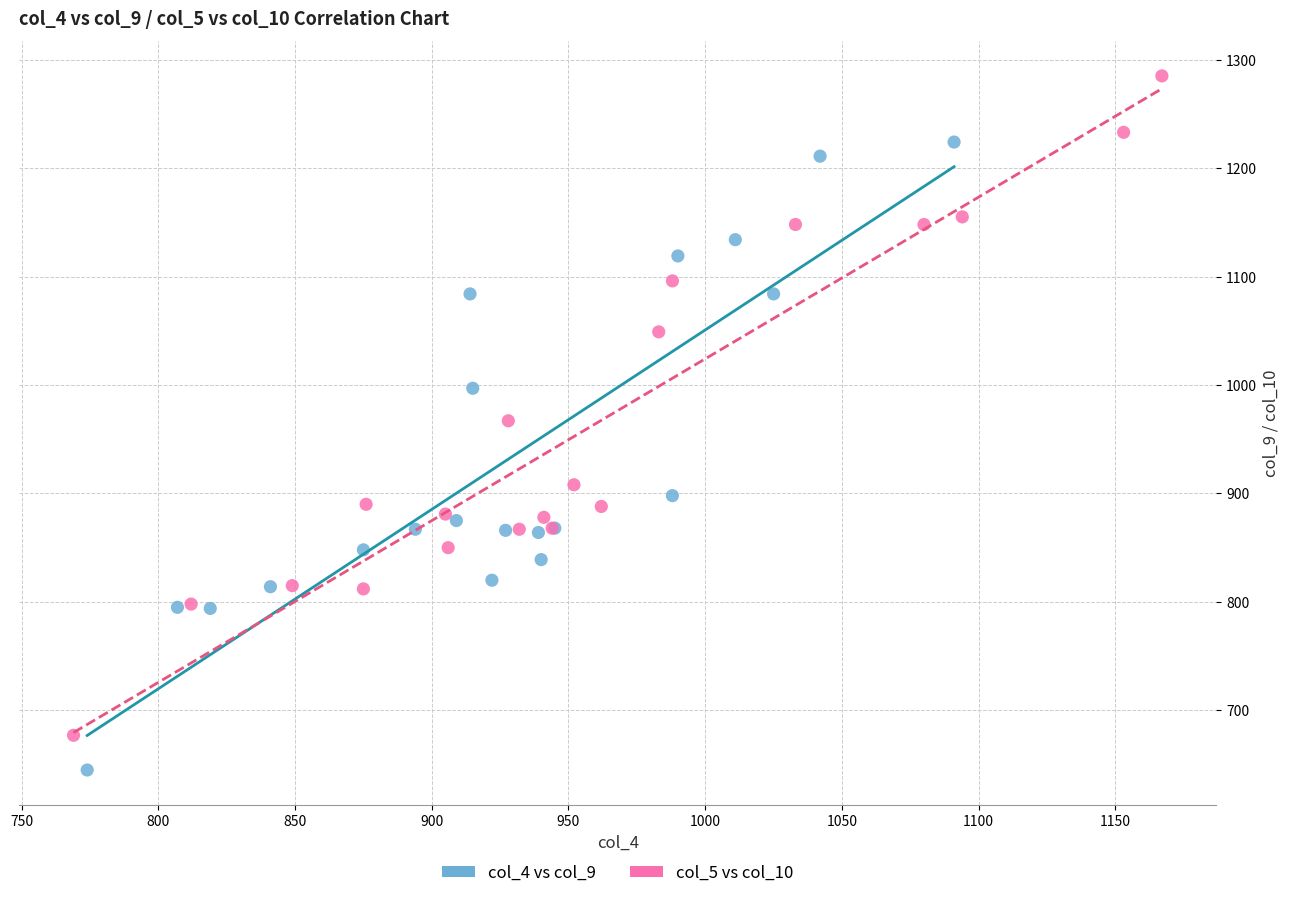

Which series reaches the minimum Y coordinate?

col_4 vs col_9